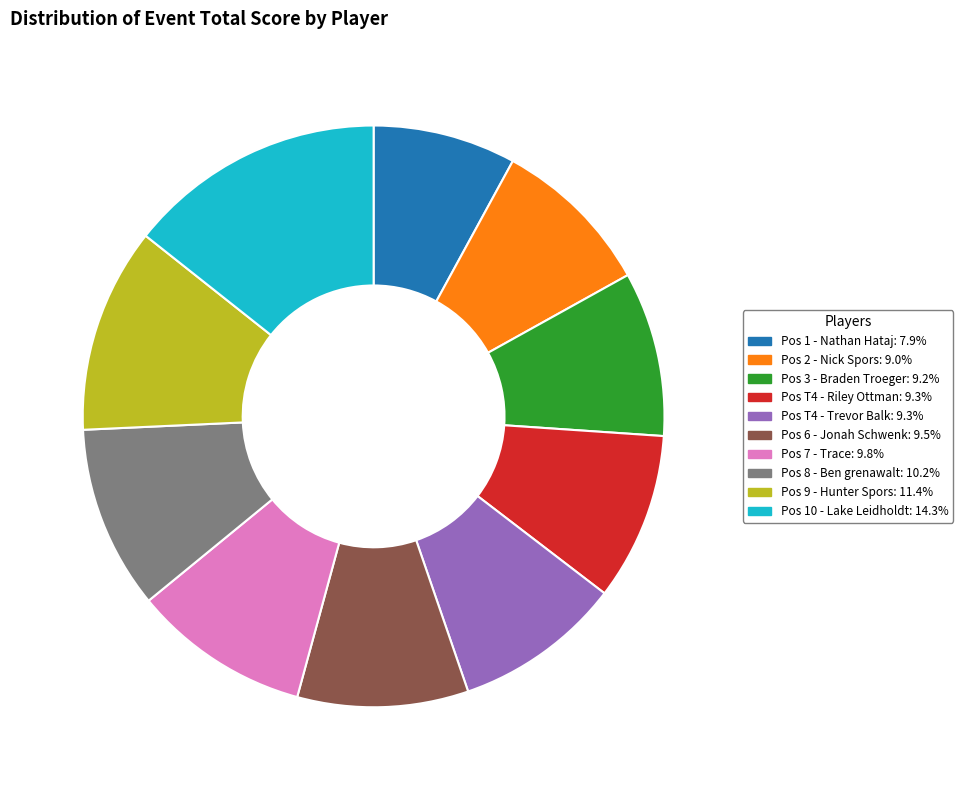

Combined, do Pos 1 - Nathan Hataj: 7.9% and Pos 8 - Ben grenawalt: 10.2% account for over 50%?

No